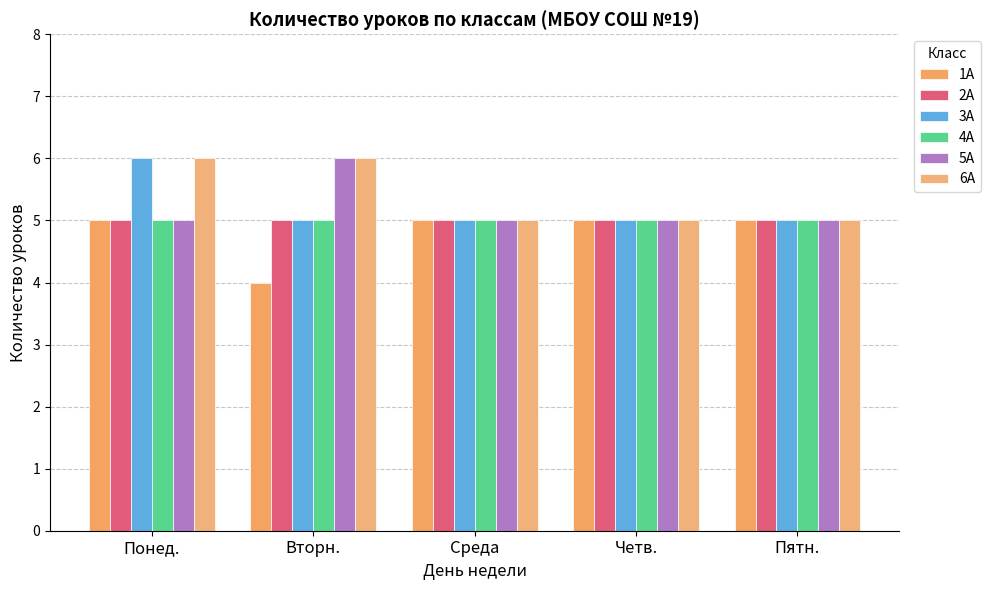

Reading left to right, transcribe all the data shown in this chart.

1А: 5	4	5	5	5
2А: 5	5	5	5	5
3А: 6	5	5	5	5
4А: 5	5	5	5	5
5А: 5	6	5	5	5
6А: 6	6	5	5	5